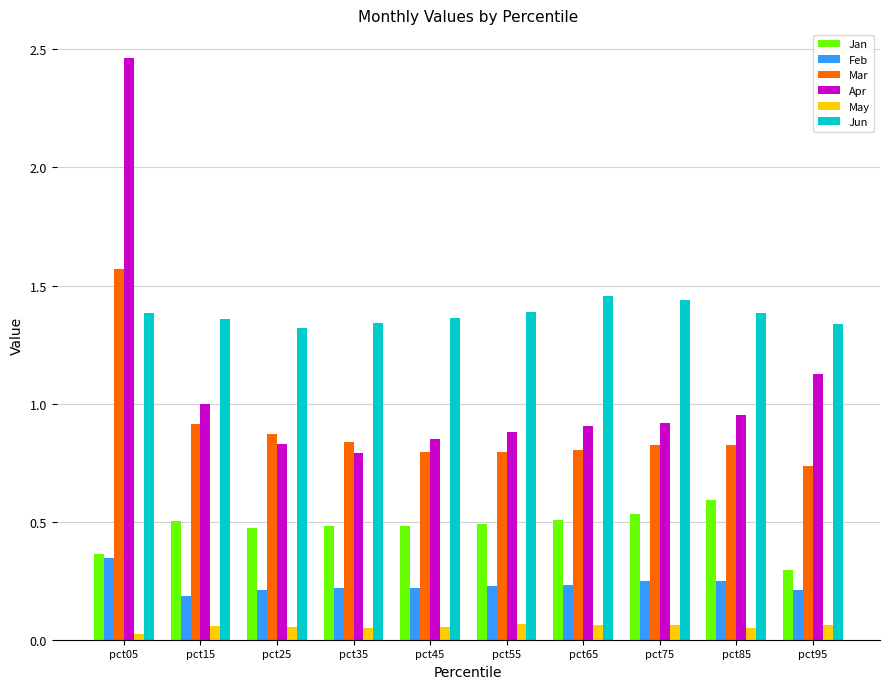

What is the difference between the maximum and minimum values in the Apr series?

1.7